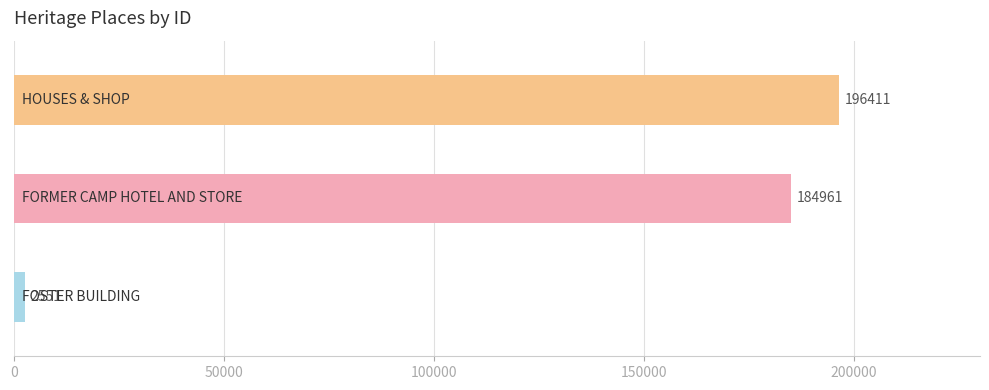

Between FORMER CAMP HOTEL AND STORE and FOSTER BUILDING, which is larger?

FORMER CAMP HOTEL AND STORE